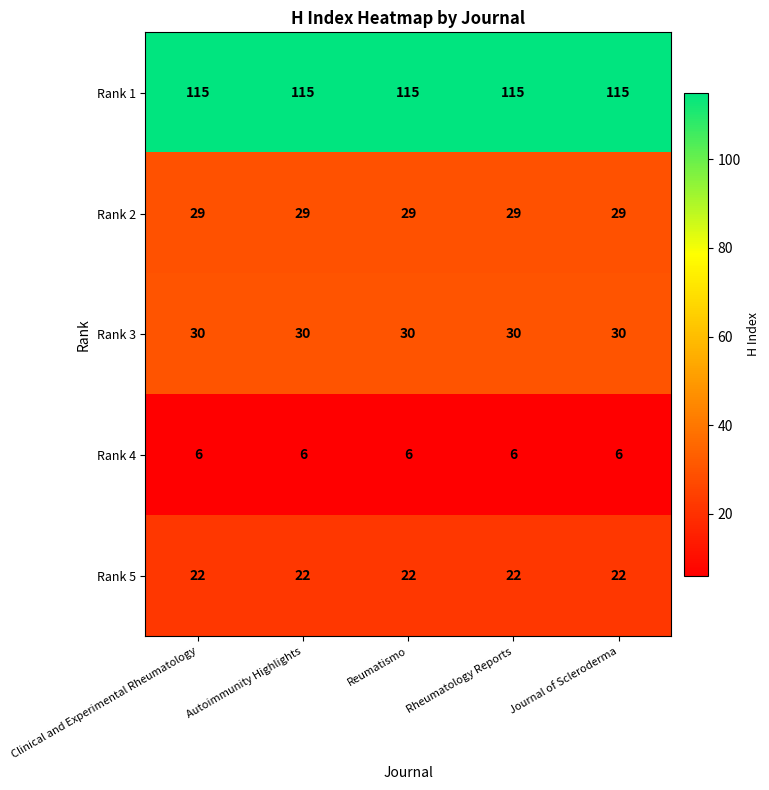

How many series are shown in this chart?

5